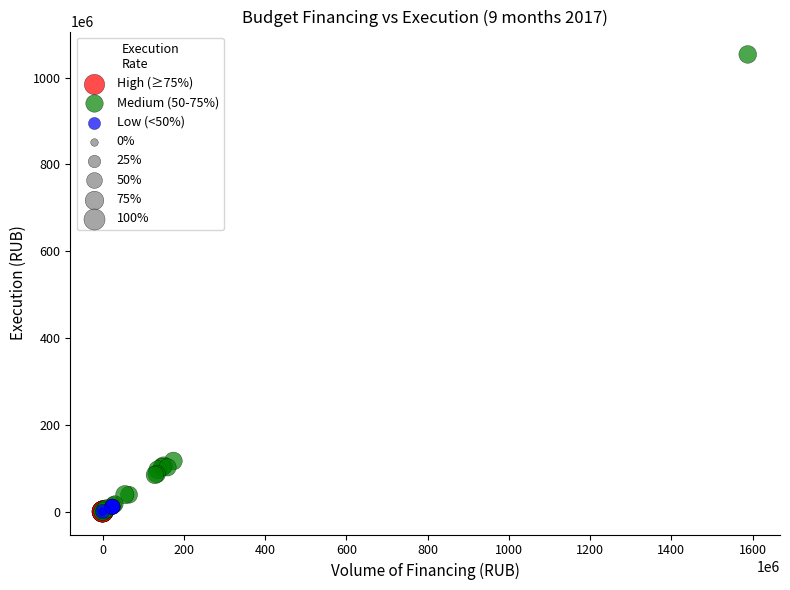

Which series has the widest spread of Y values?

Medium (50-75%)